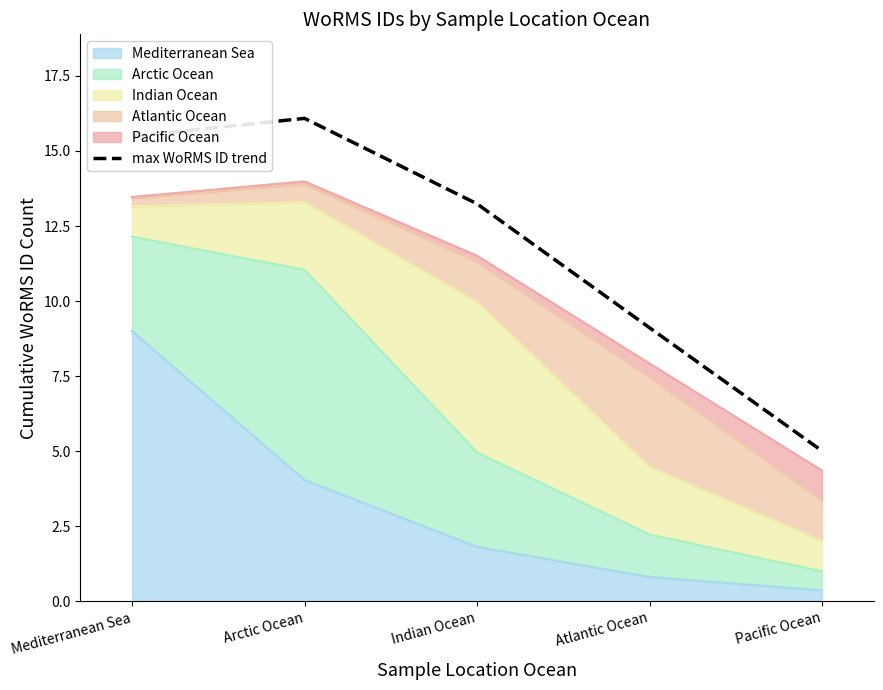

Is it true that the value at Atlantic Ocean is 9.1?

True